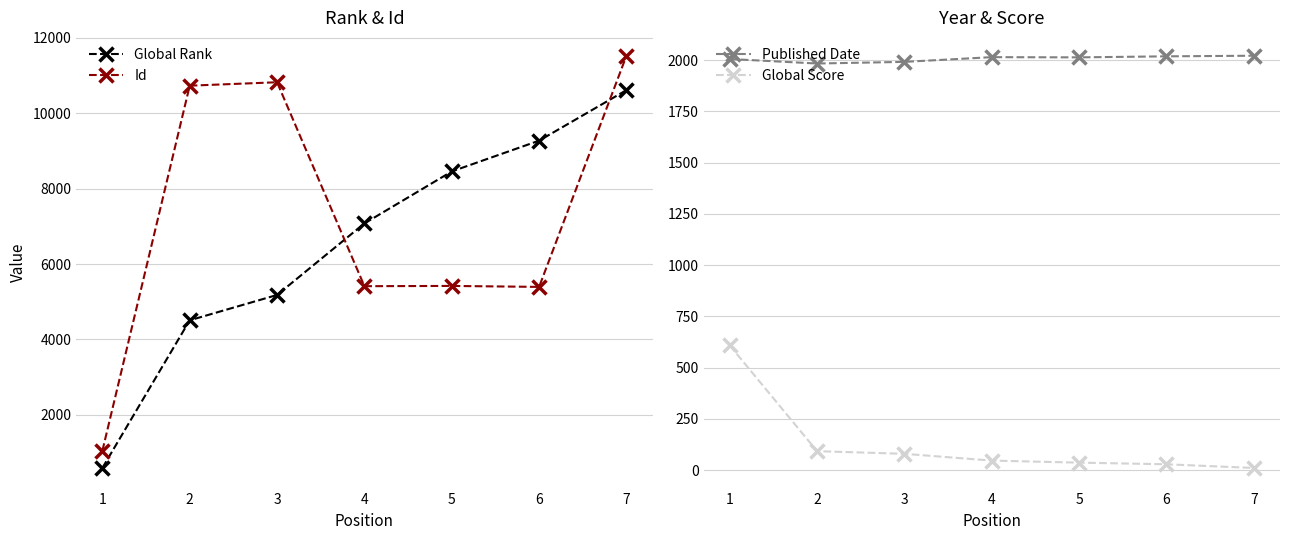

The Published Date series shows 3593 at 6. True or false?

False